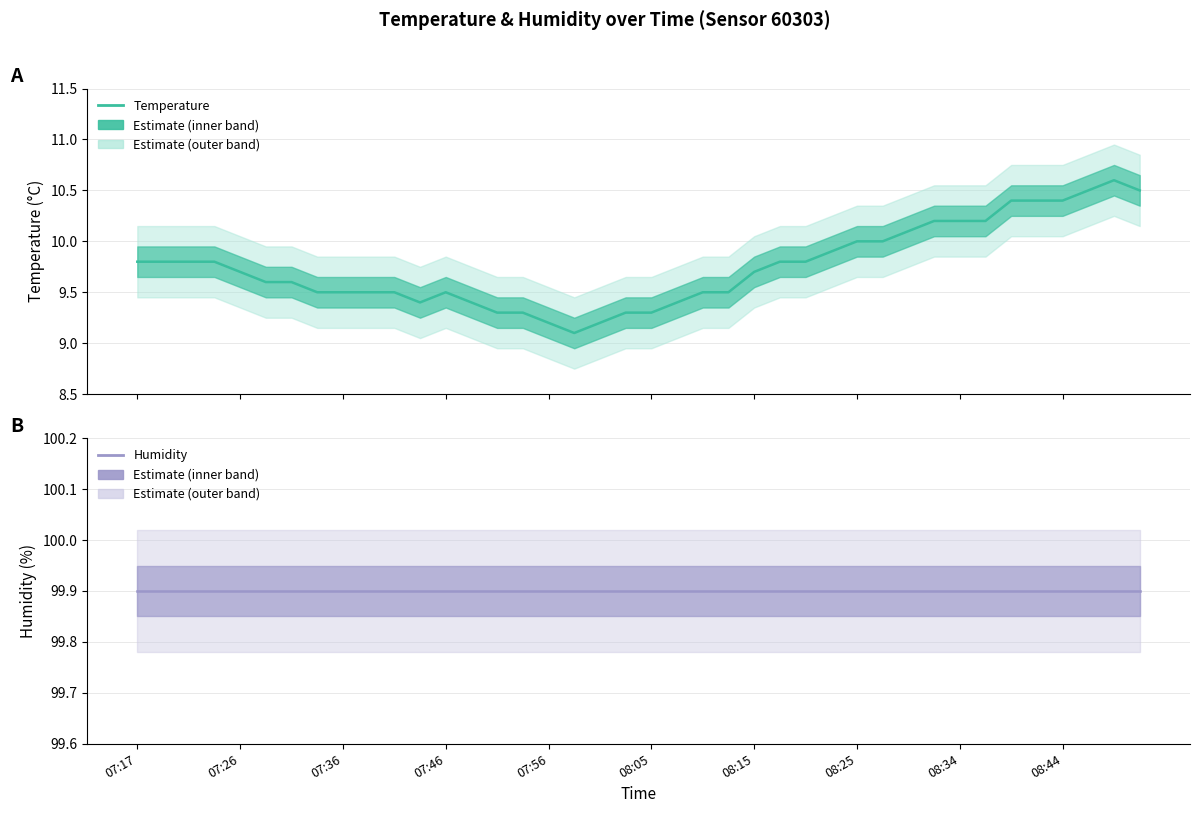

True or false: Humidity (Estimate) and Temperature (Estimate) cross at least once.

False